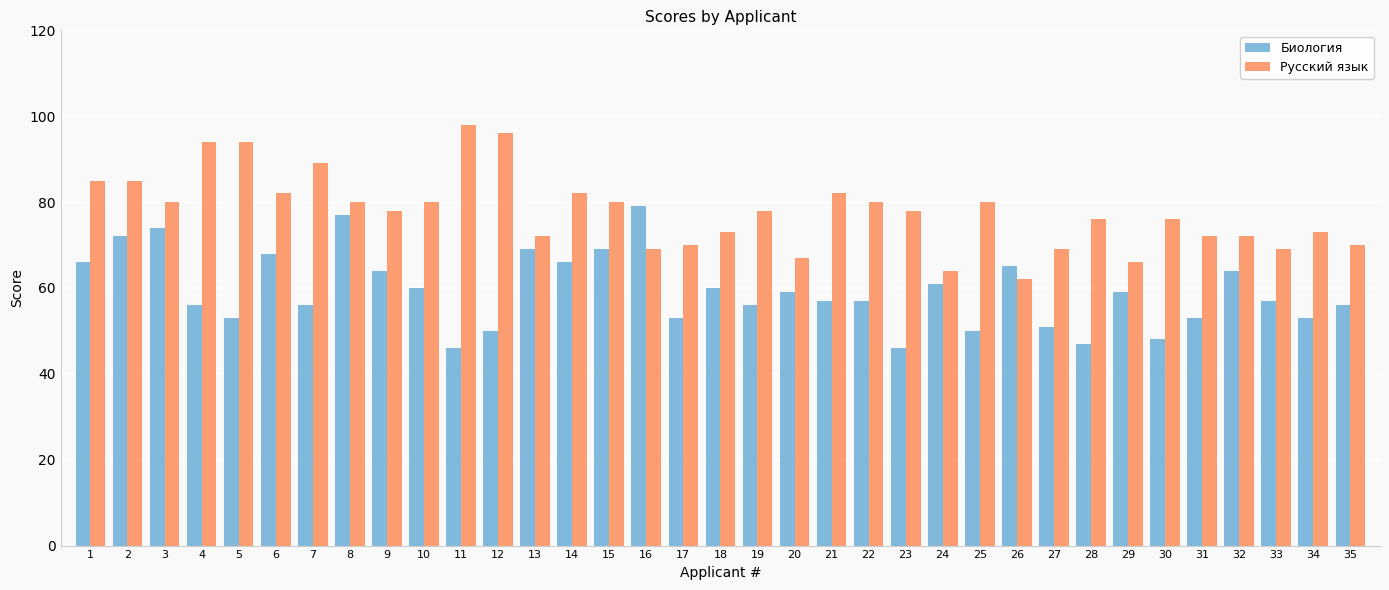

Rank the series at 2 from lowest to highest value.

Биология, Русский язык